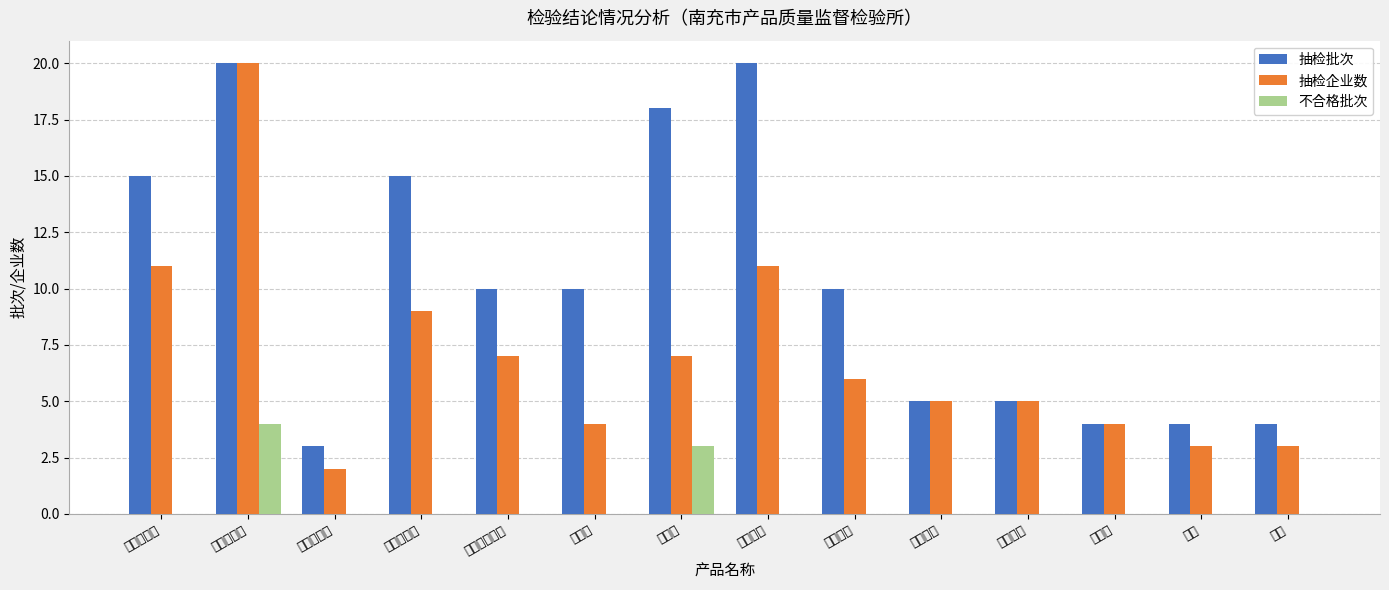

True or false: 抽检批次 has a value of 10 at 卫生纸.

True